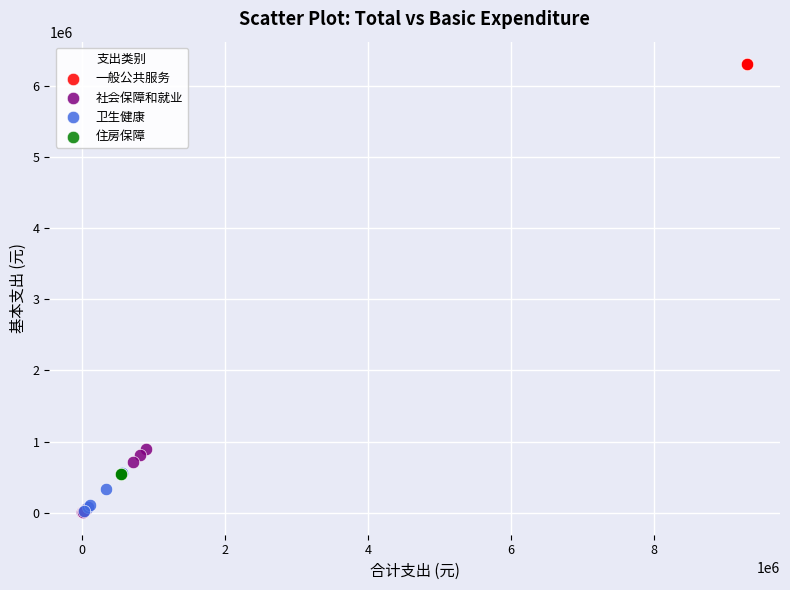

Which series contains the highest Y value?

一般公共服务